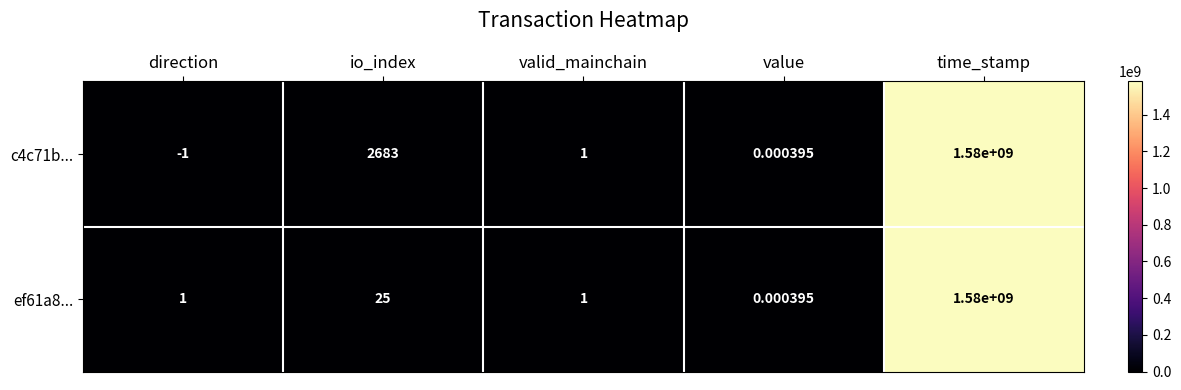

Is the value of c4c71b... at valid_mainchain greater than the value of ef61a8... at value?

Yes